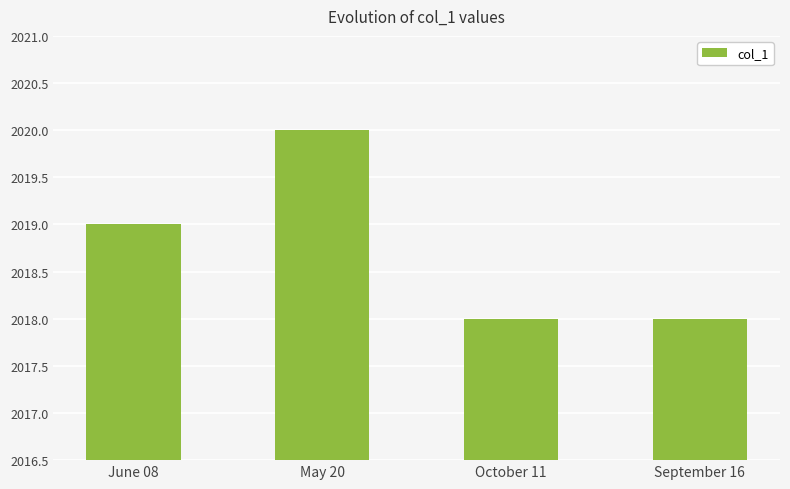

What is the average value?

2019